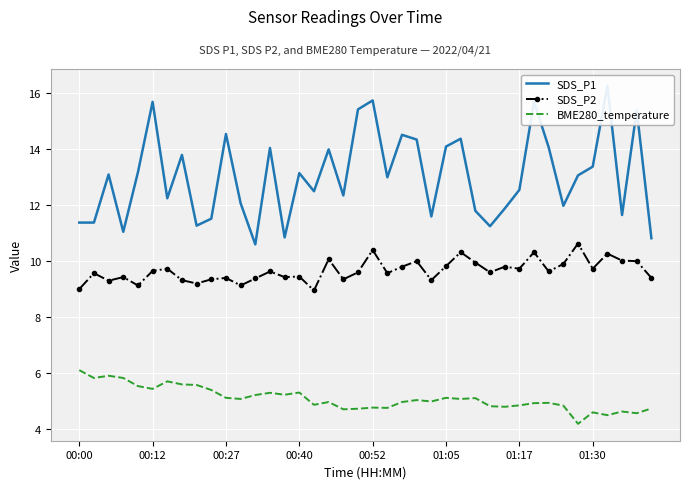

What is the value of the BME280_temperature point at the 5th from the left?

5.5